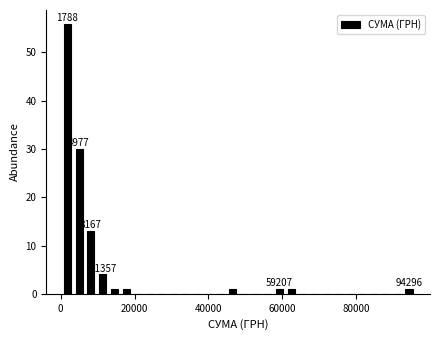

Read against the x-axis, roughly where is the centre of the tallest bar?

2000